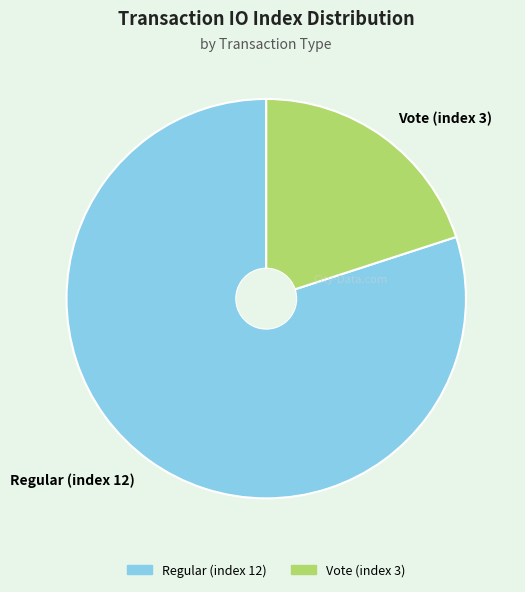

Which slice represents more than half of the pie?

Regular (index 12)